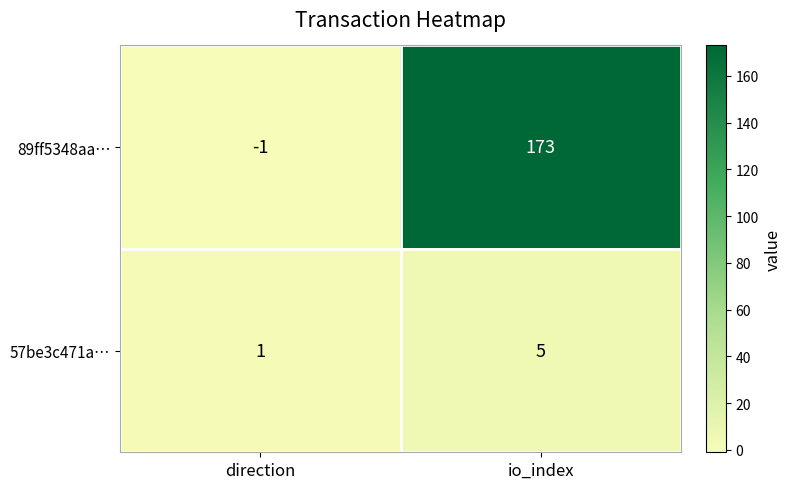

The 89ff5348aa… series shows -2 at direction. True or false?

False